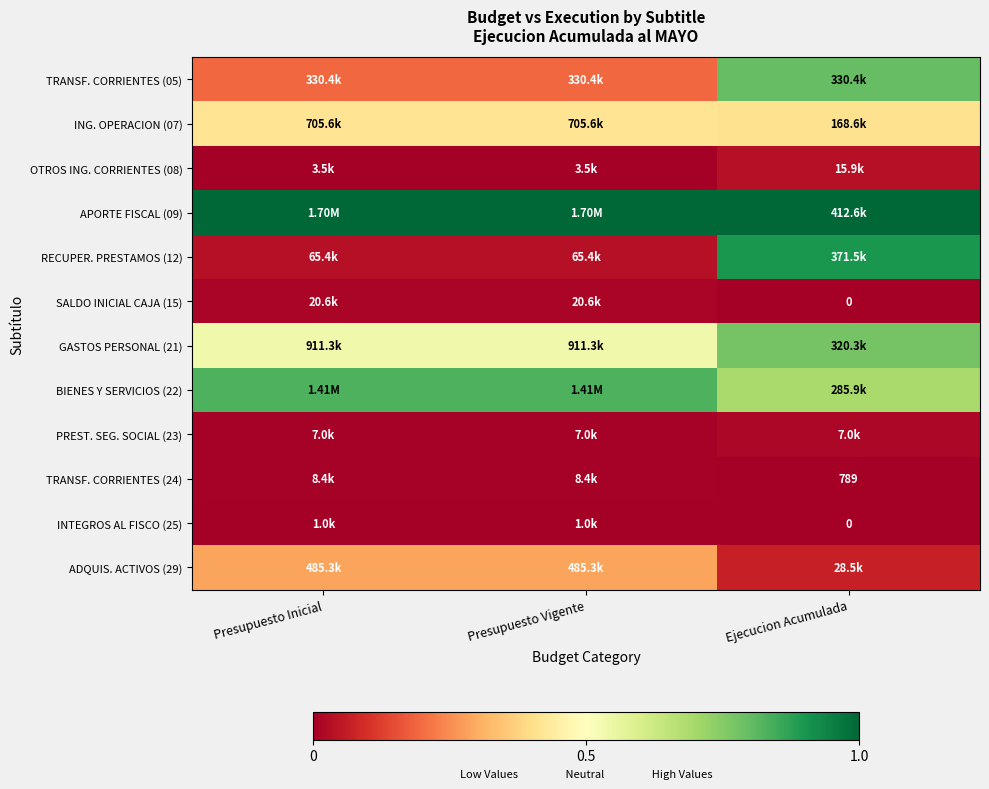

The value of INTEGROS AL FISCO (25) at Presupuesto Inicial is 0.0. True or false?

False